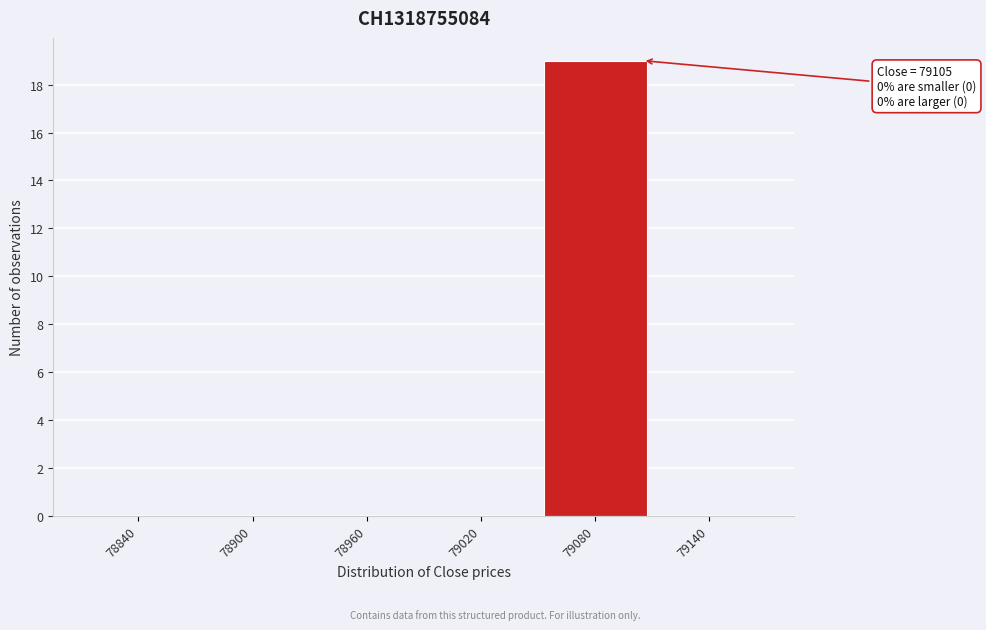

Reading left to right, transcribe all the data shown in this chart.

78840=0	78900=0	78960=0	79020=0	79080=19	79140=0